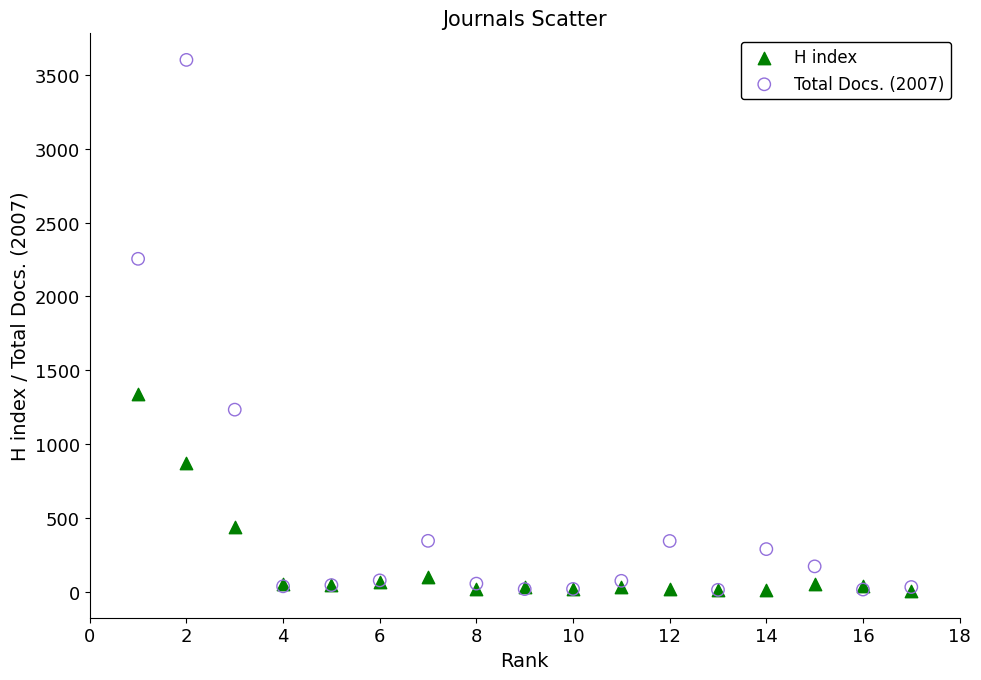

Which series reaches the maximum Y coordinate?

Total Docs. (2007)